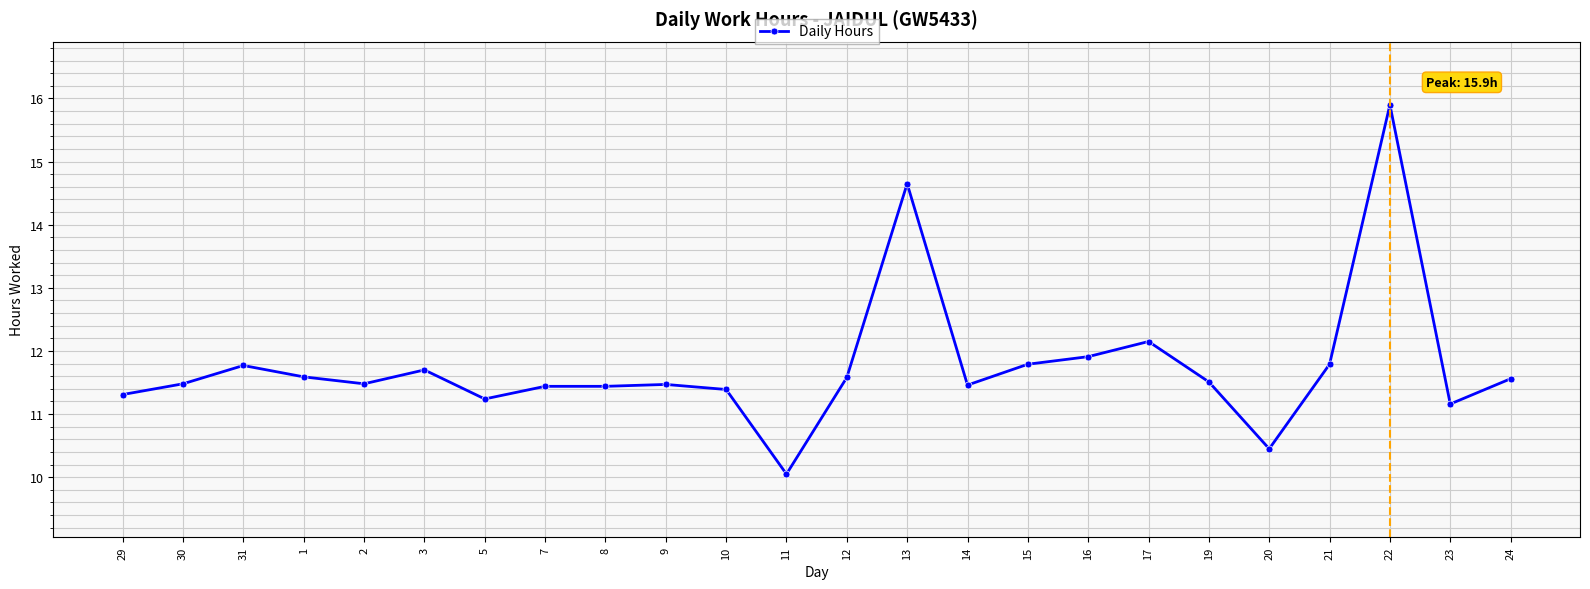

What is the smallest value displayed?

10.1